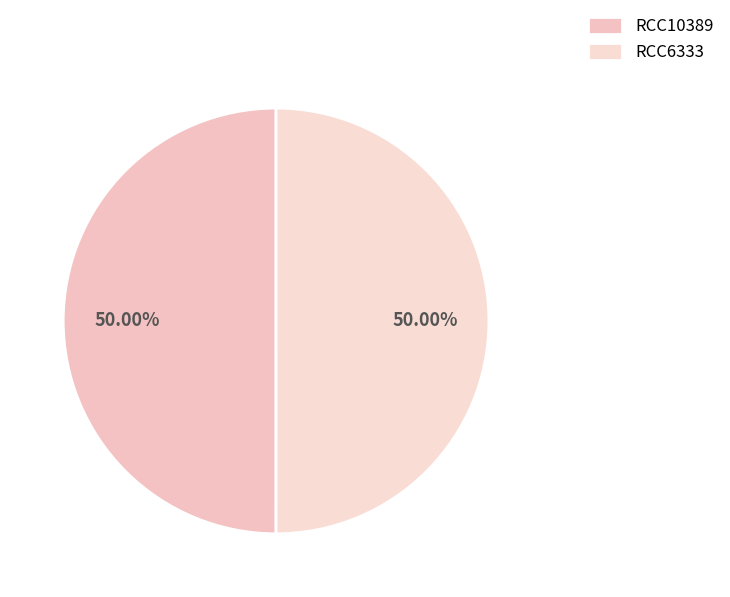

To the nearest percent, what percentage of the pie is RCC10389?

50%